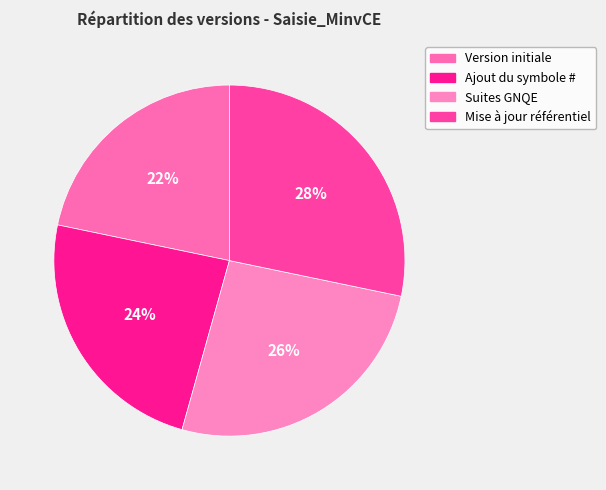

Which slice is the largest?

Mise à jour référentiel